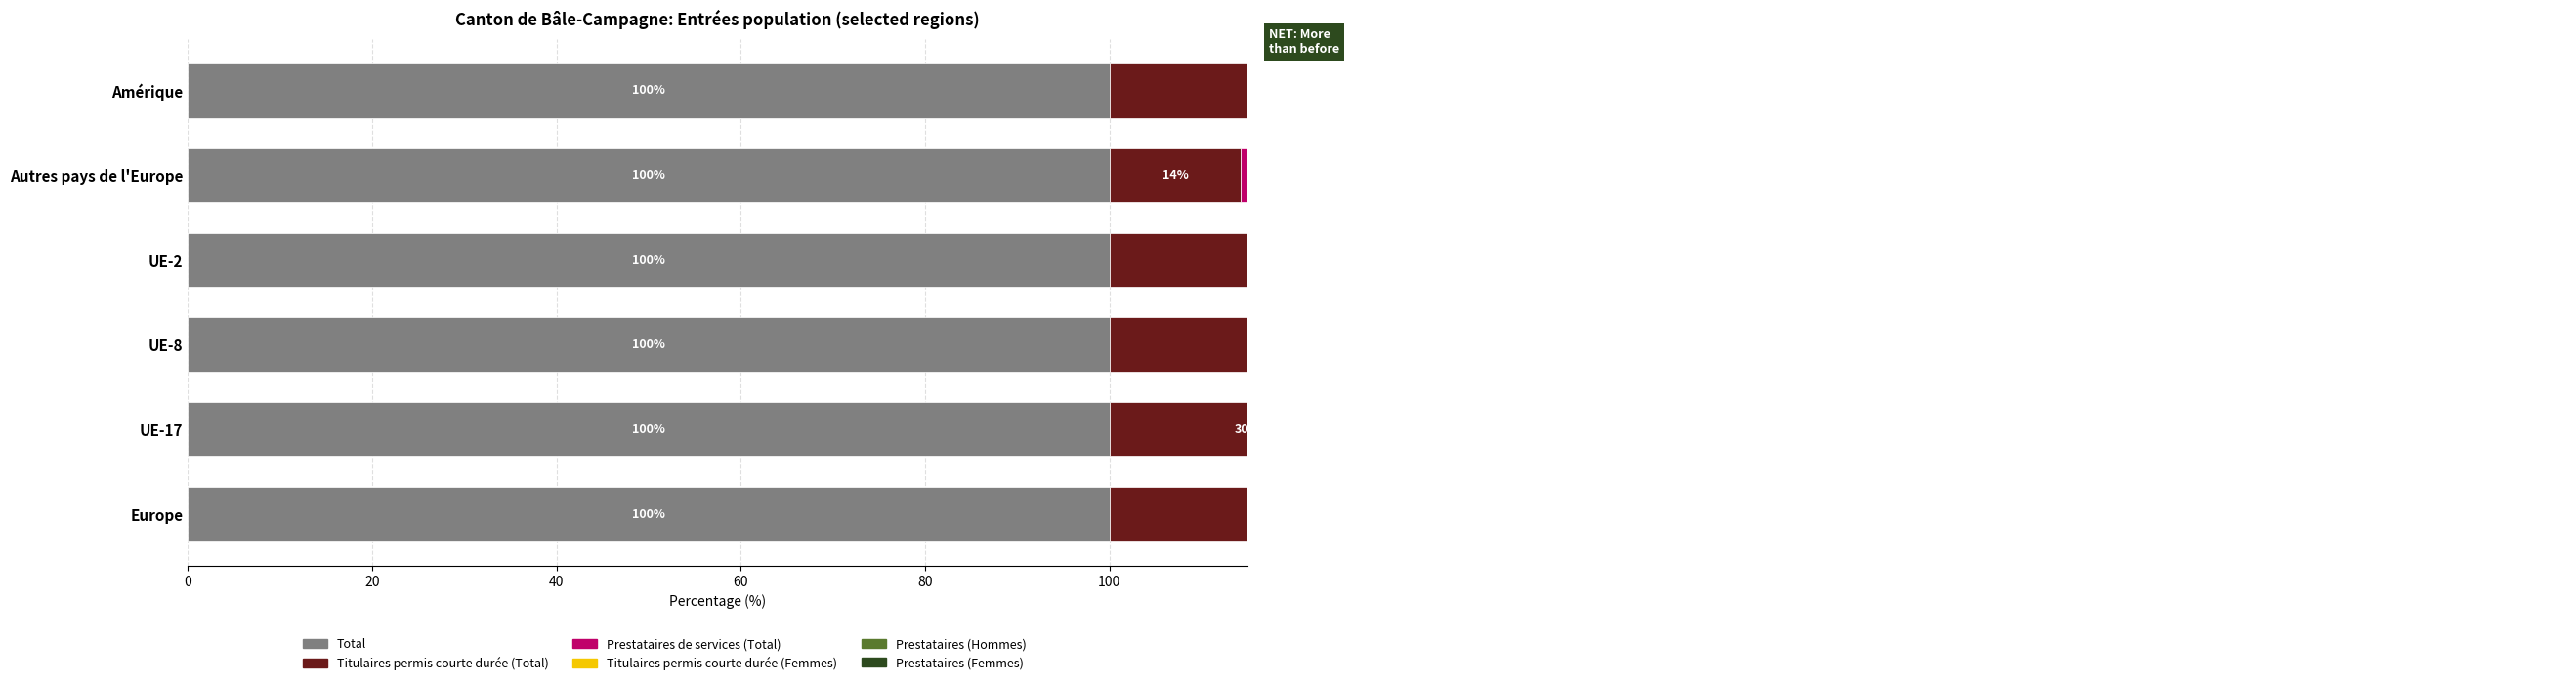

How many values in the Prestataires (Hommes) series are below 30?

3